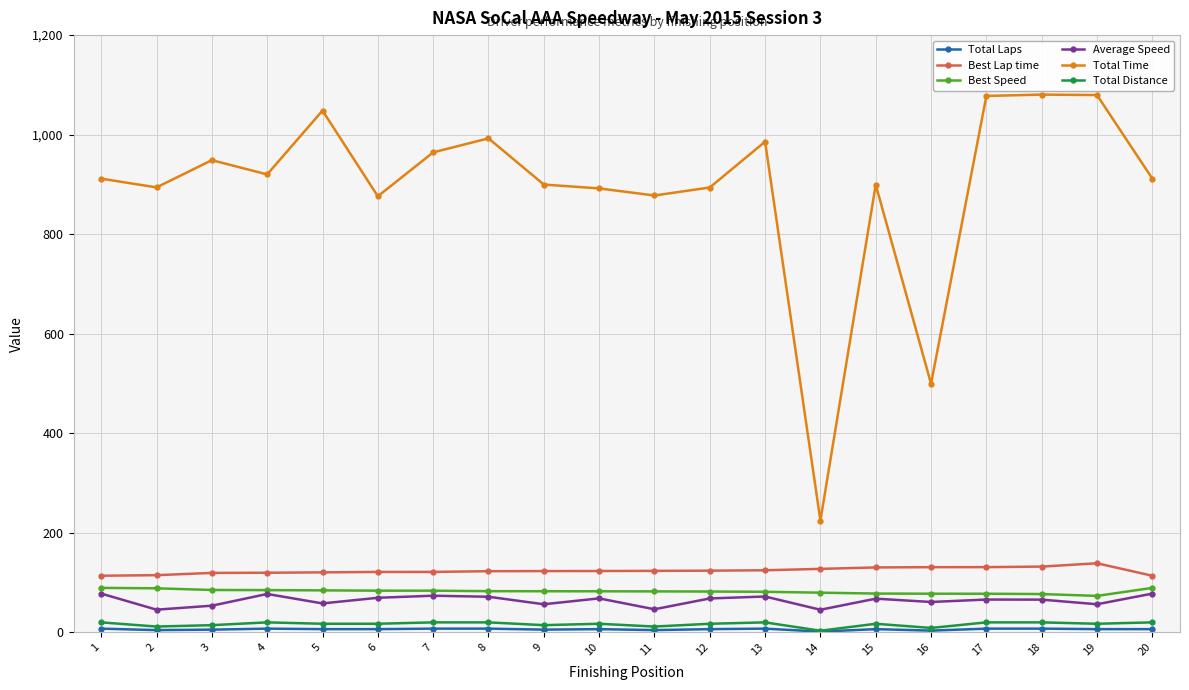

Between 18 and 20, which series saw the biggest shift?

Total Time